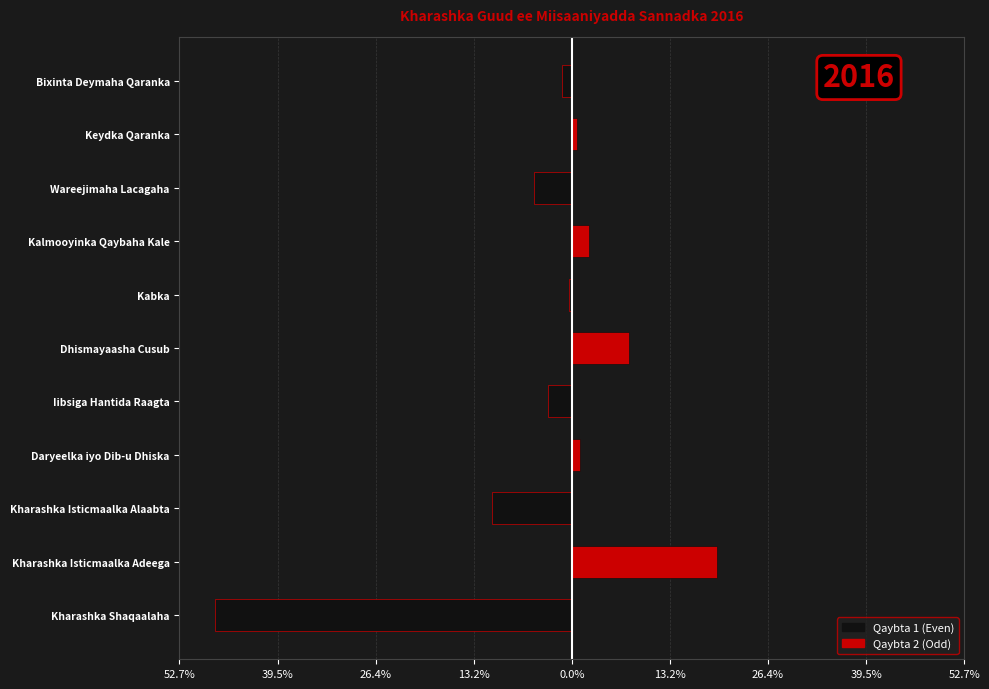

What is the difference between the maximum and minimum values in the Qaybta 2 (Odd) series?

19.6